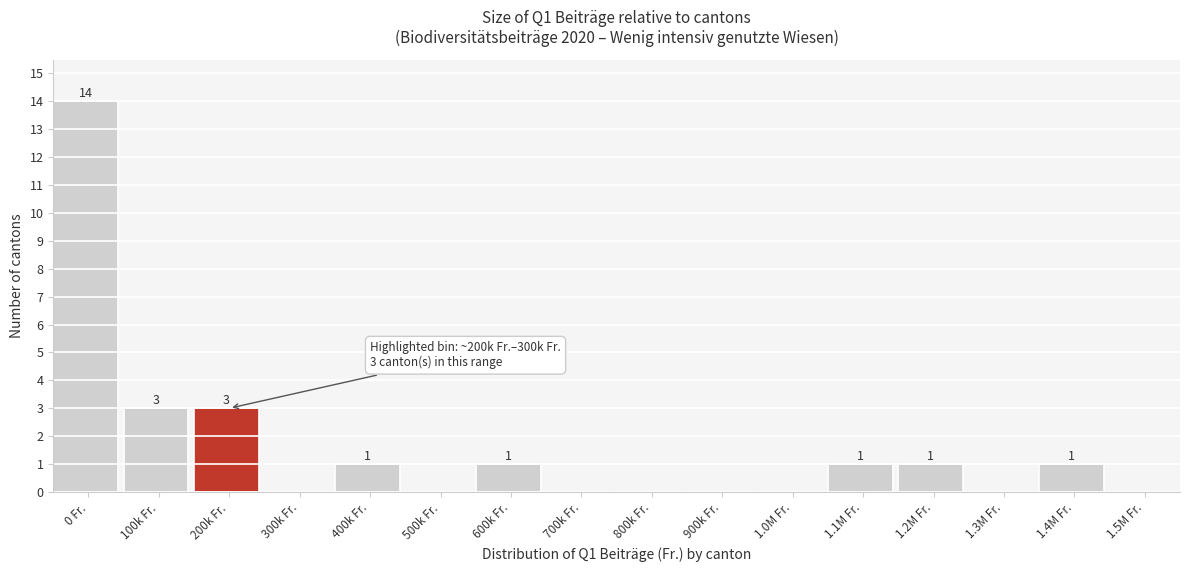

Reading right to left, extract all data points from this chart.

1.5M Fr.=0	1.4M Fr.=1	1.3M Fr.=0	1.2M Fr.=1	1.1M Fr.=1	1.0M Fr.=0	900k Fr.=0	800k Fr.=0	700k Fr.=0	600k Fr.=1	500k Fr.=0	400k Fr.=1	300k Fr.=0	200k Fr.=3	100k Fr.=3	0 Fr.=14